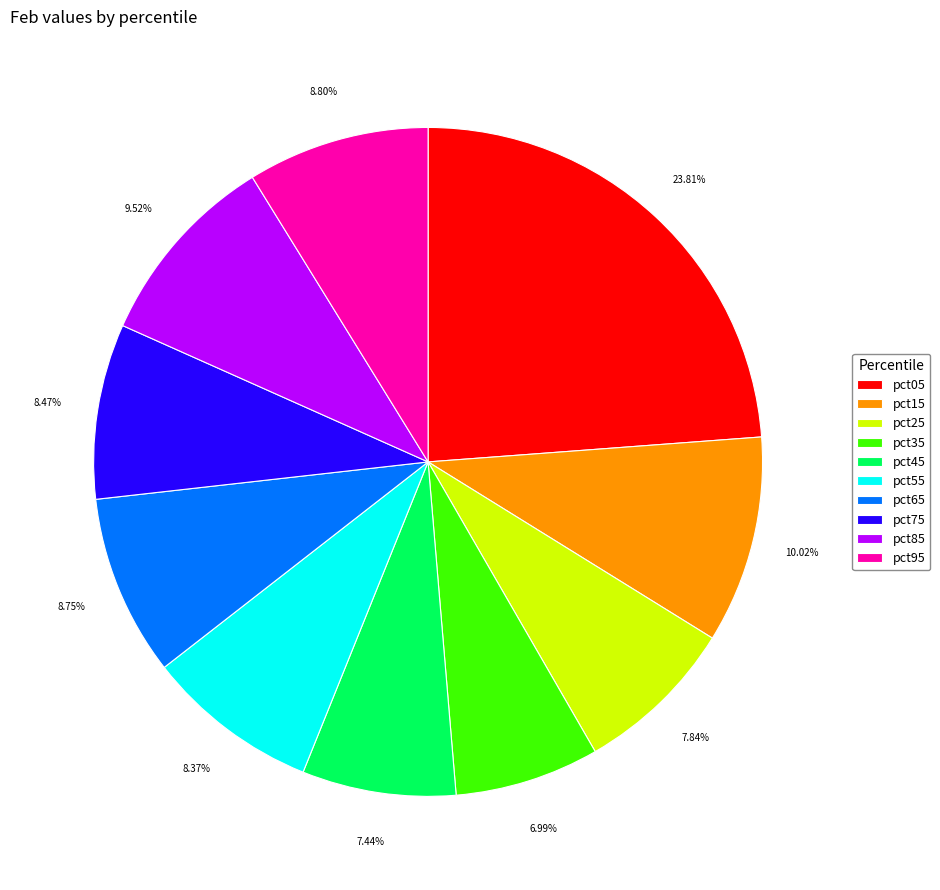

Which slice is the largest?

pct05